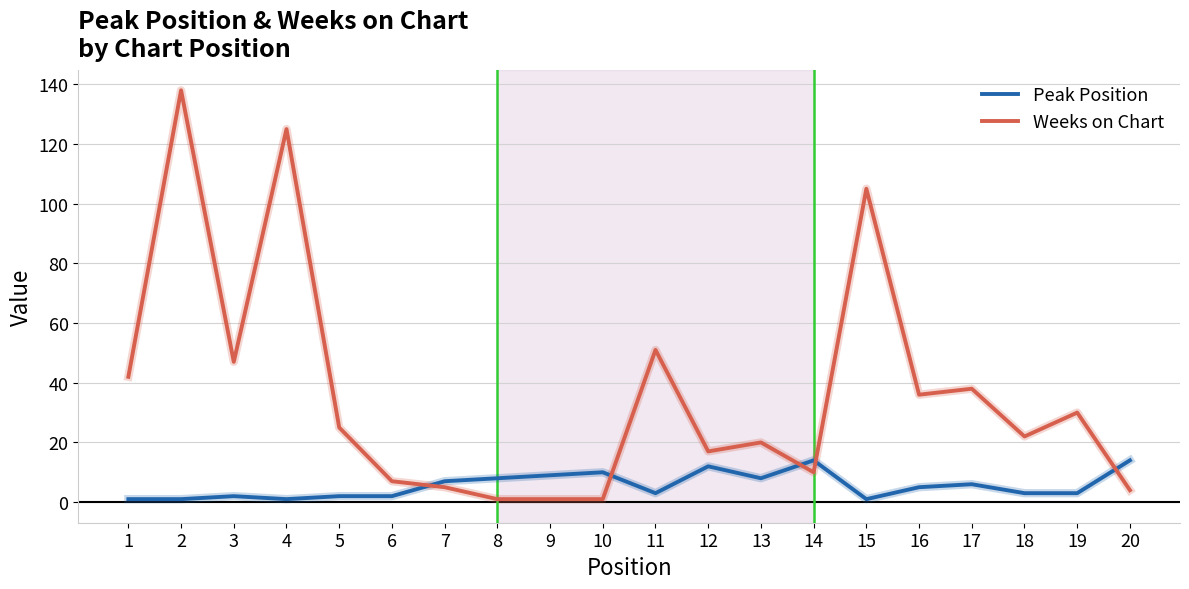

How many lines are shown in the chart?

2